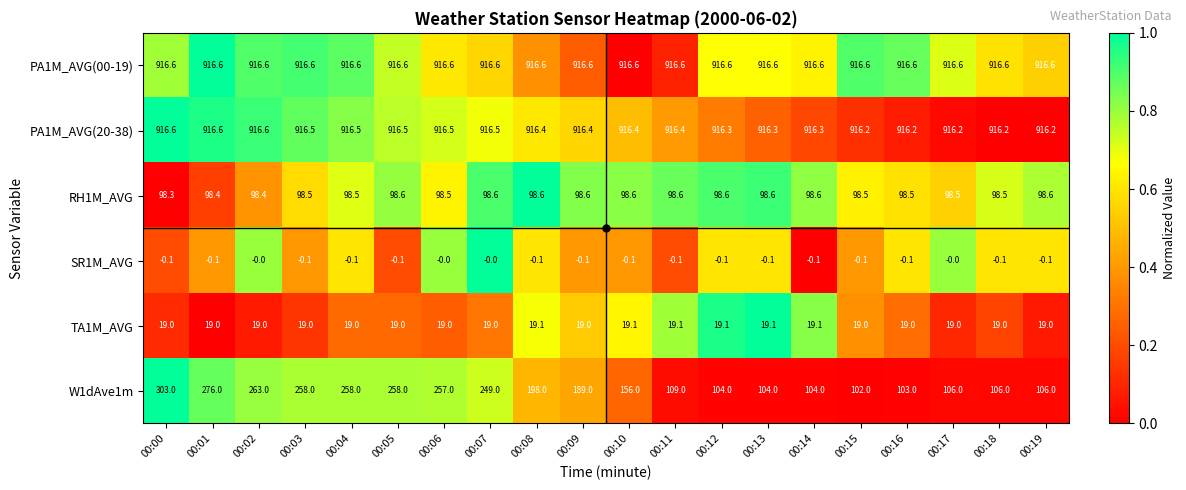

Rank the series at 00:18 from lowest to highest value.

SR1M_AVG, TA1M_AVG, RH1M_AVG, W1dAve1m, PA1M_AVG(20-38), PA1M_AVG(00-19)